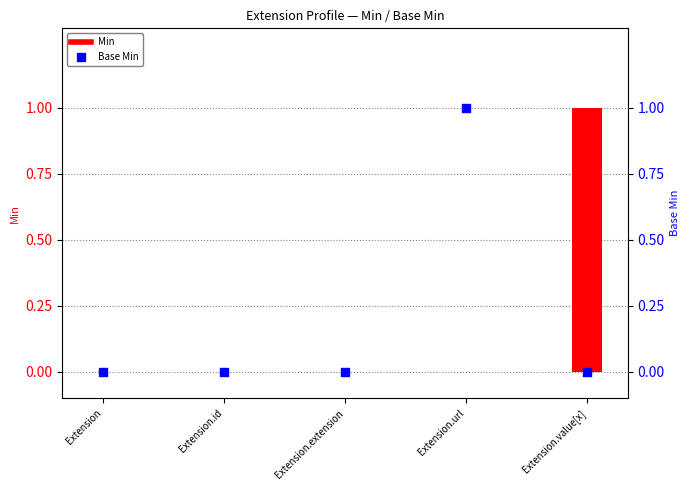

Which series contains the highest Y value?

Min